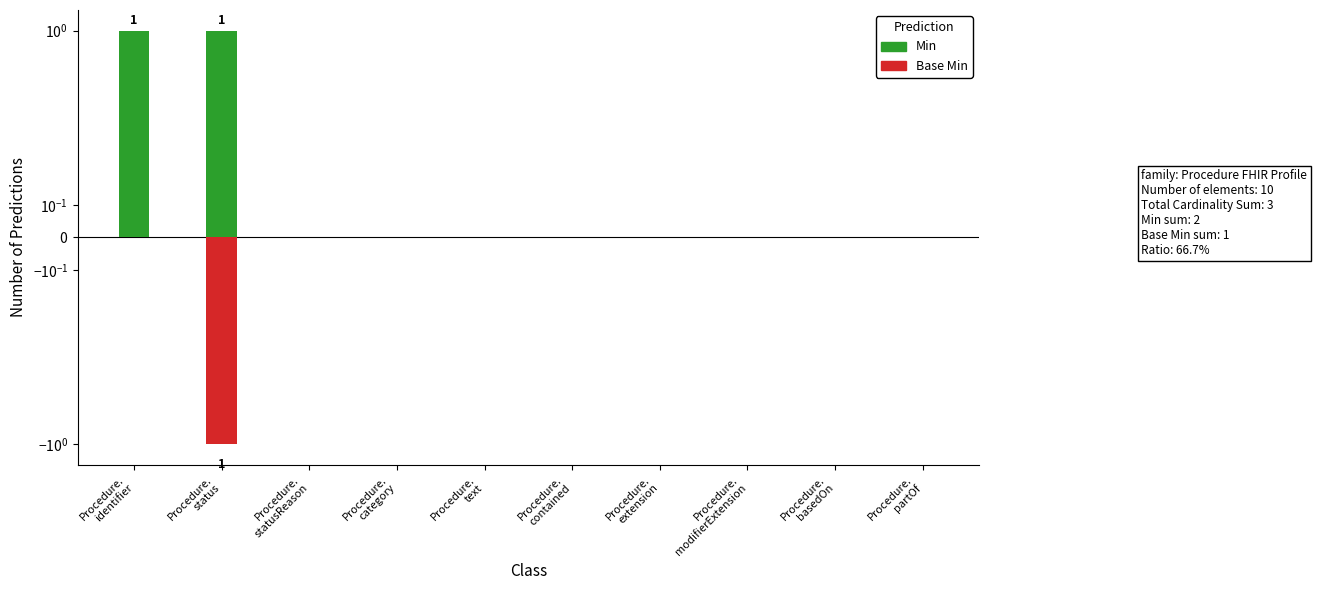

What is the label of the 2nd bar from the left?

Procedure.
status